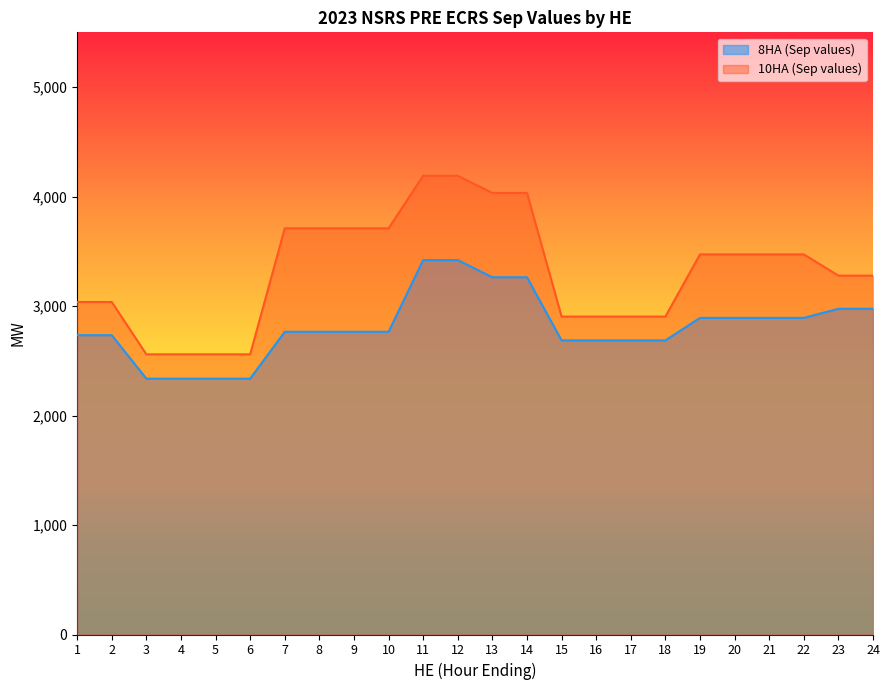

Rank the series by their maximum value, from lowest to highest.

8HA (Sep values), 10HA (Sep values)